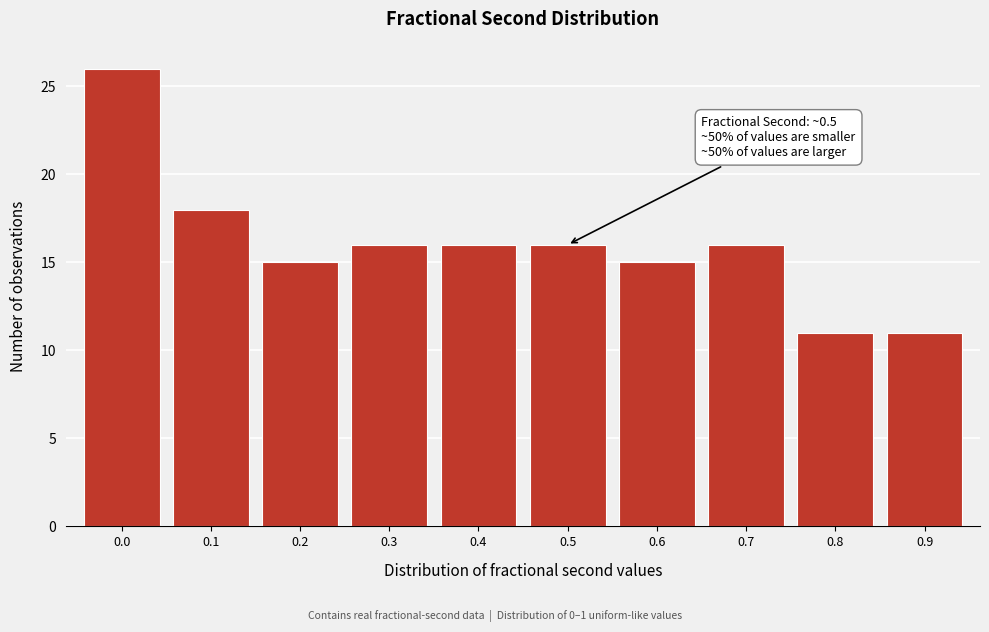

Reading right to left, transcribe all the data shown in this chart.

0.9=11	0.8=11	0.7=16	0.6=15	0.5=16	0.4=16	0.3=16	0.2=15	0.1=18	0.0=26